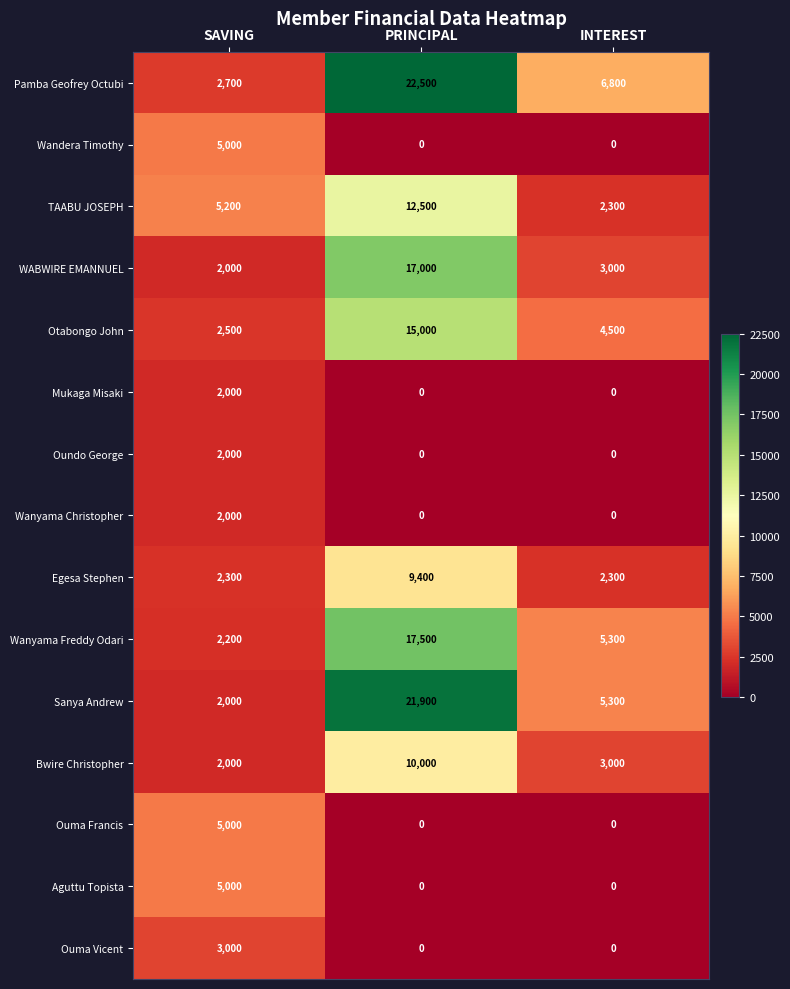

At which category does the chart reach its peak across all series?

PRINCIPAL